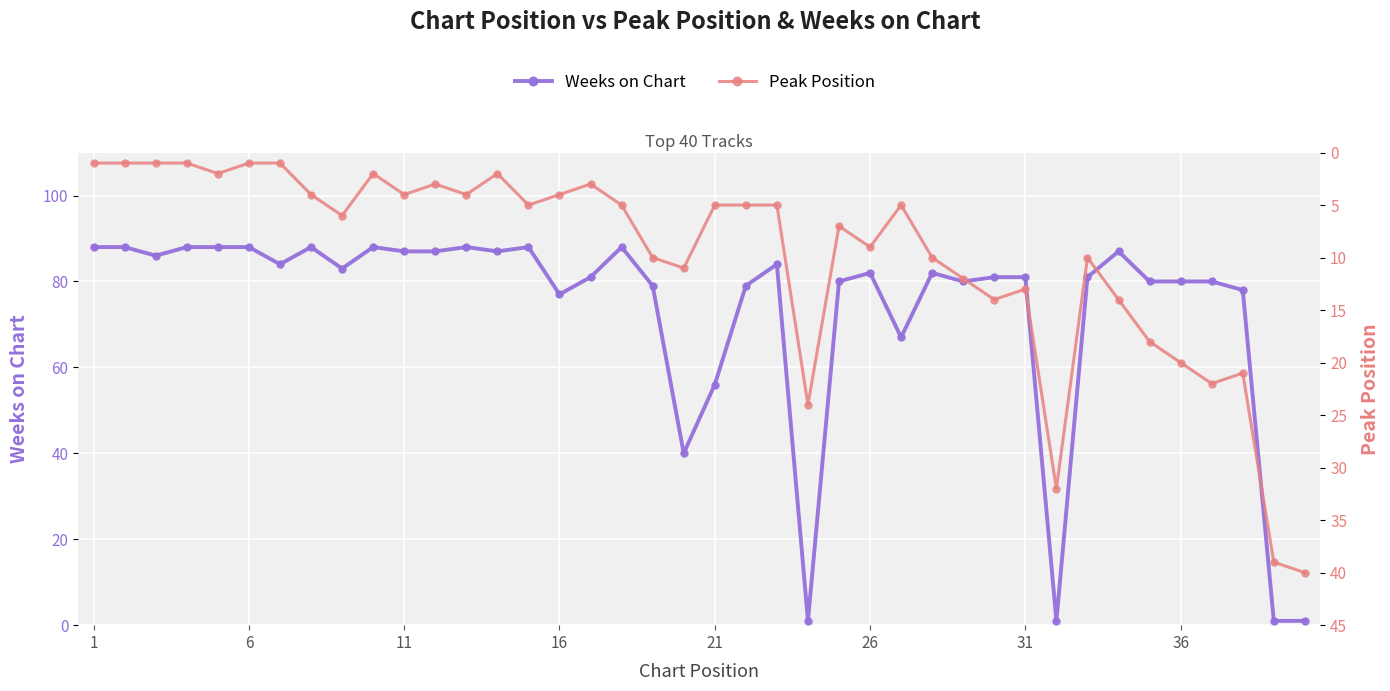

True or false: Weeks on Chart and Peak Position cross at least once.

True